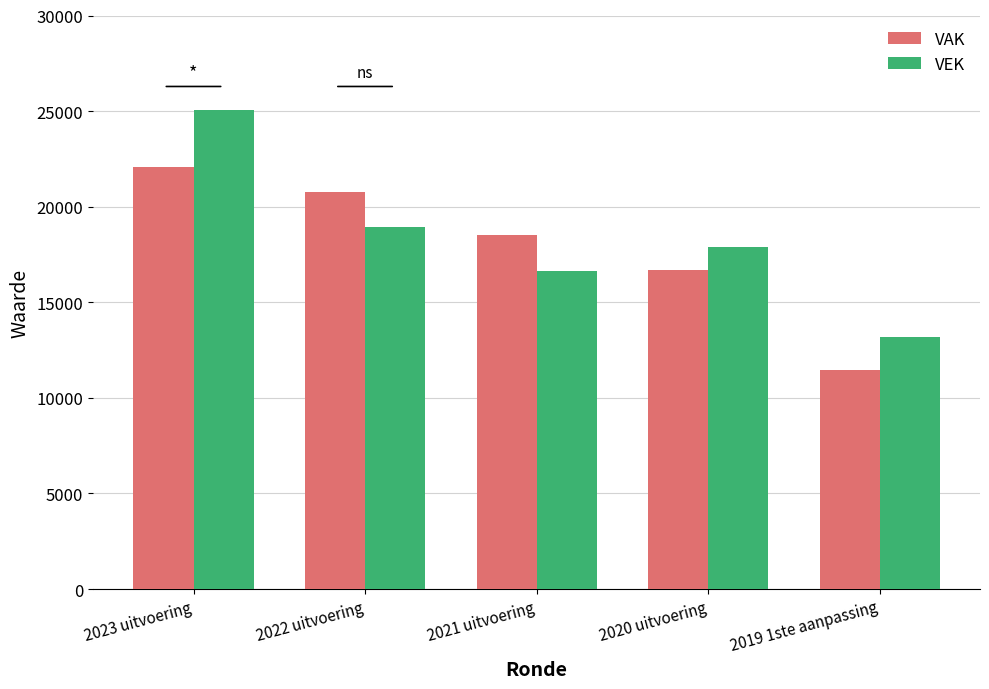

List the labels in order of VEK value, largest first.

2023 uitvoering, 2022 uitvoering, 2020 uitvoering, 2021 uitvoering, 2019 1ste aanpassing